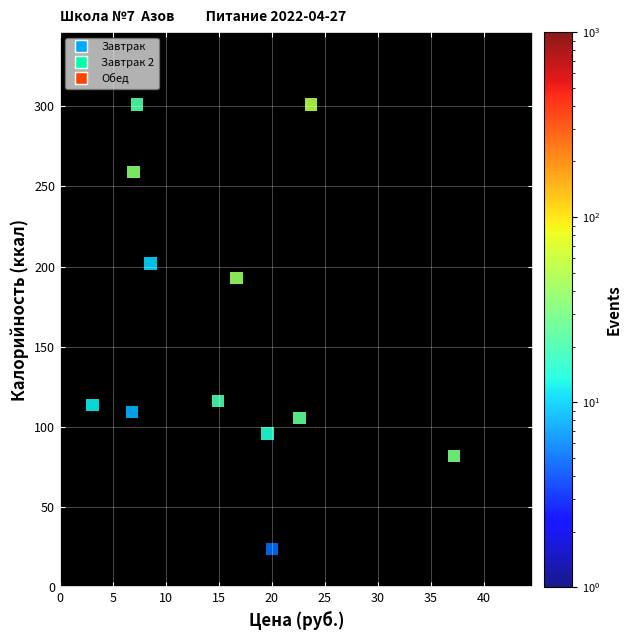

What is the average X value?

15.6